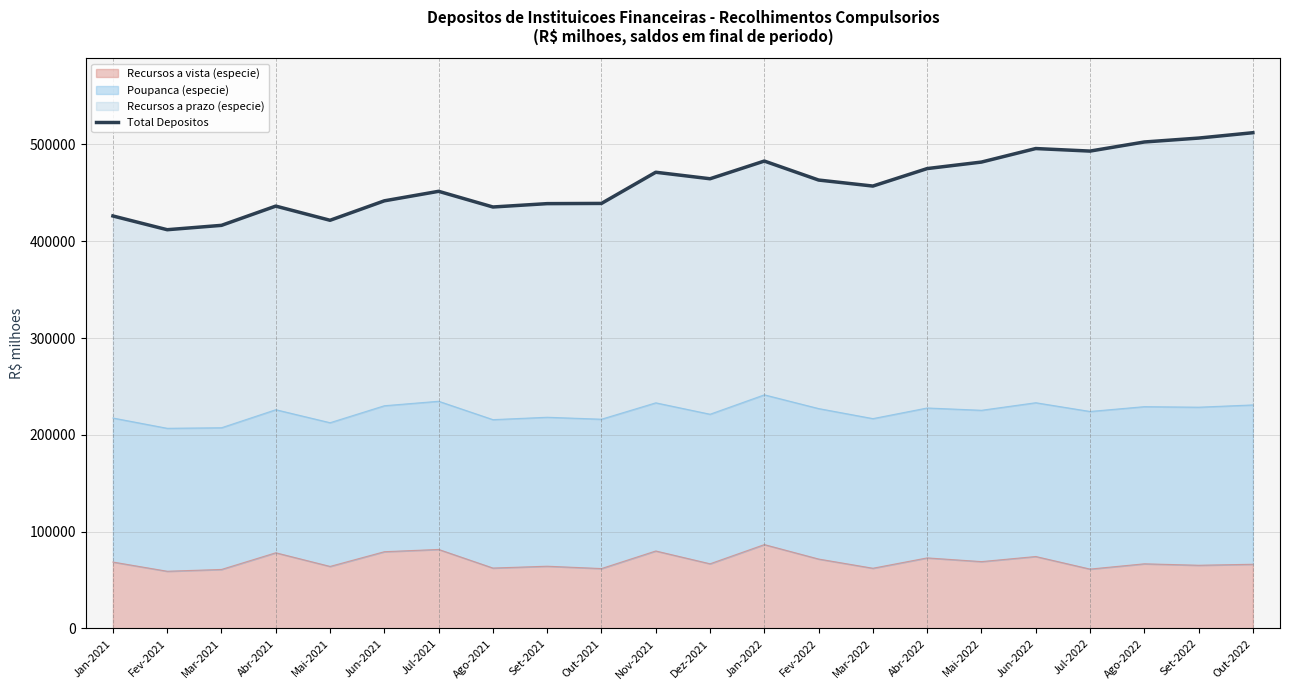

What is the average value?

460197.8